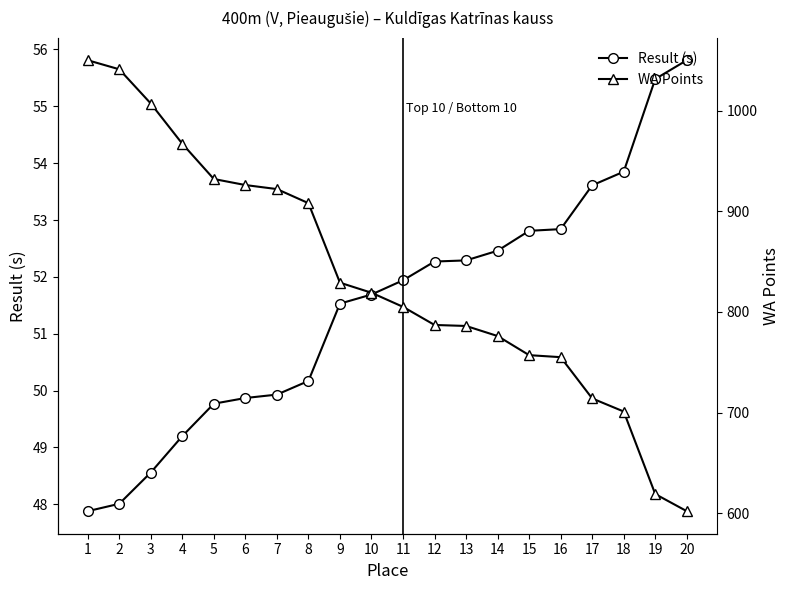

Between 8 and 5, which is larger?

8